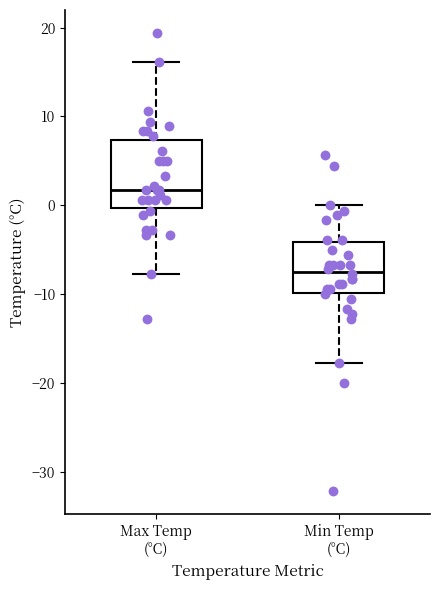

Which box's median line is the highest?

Max Temp (°C)